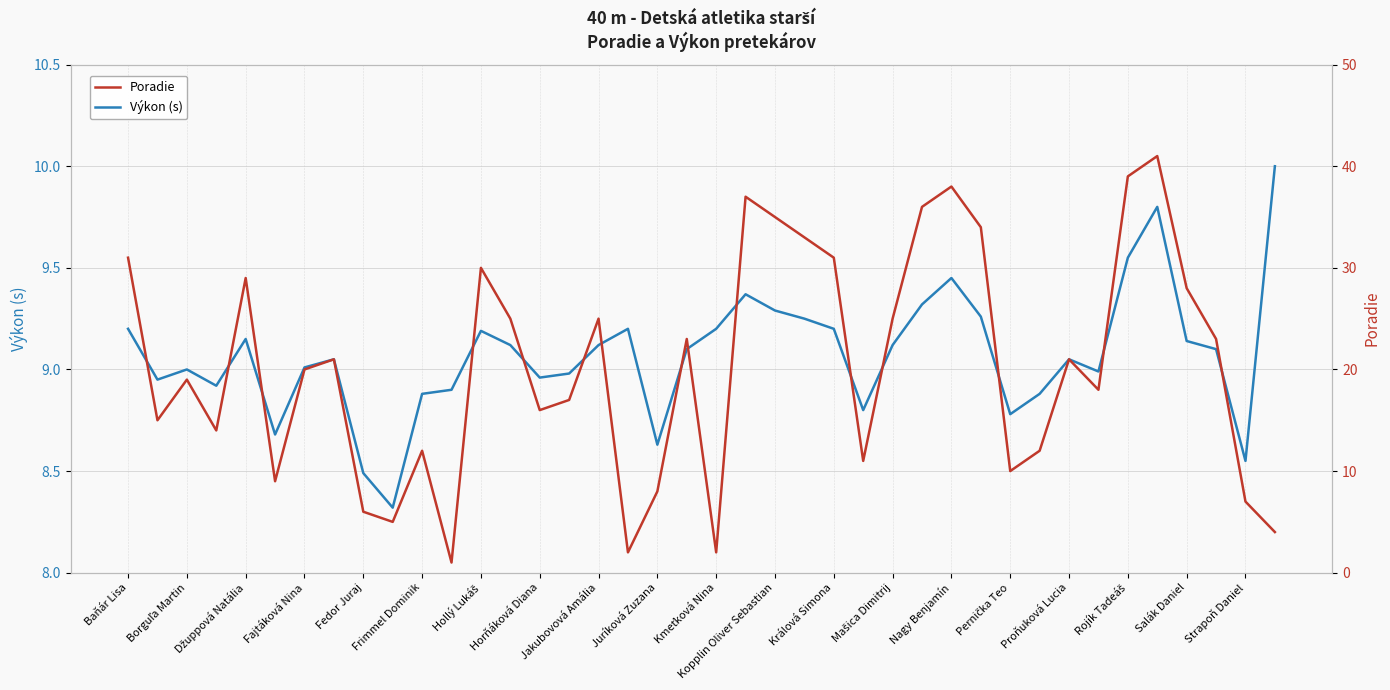

What is the difference between the highest and lowest values at Baňár Lisa?

21.8